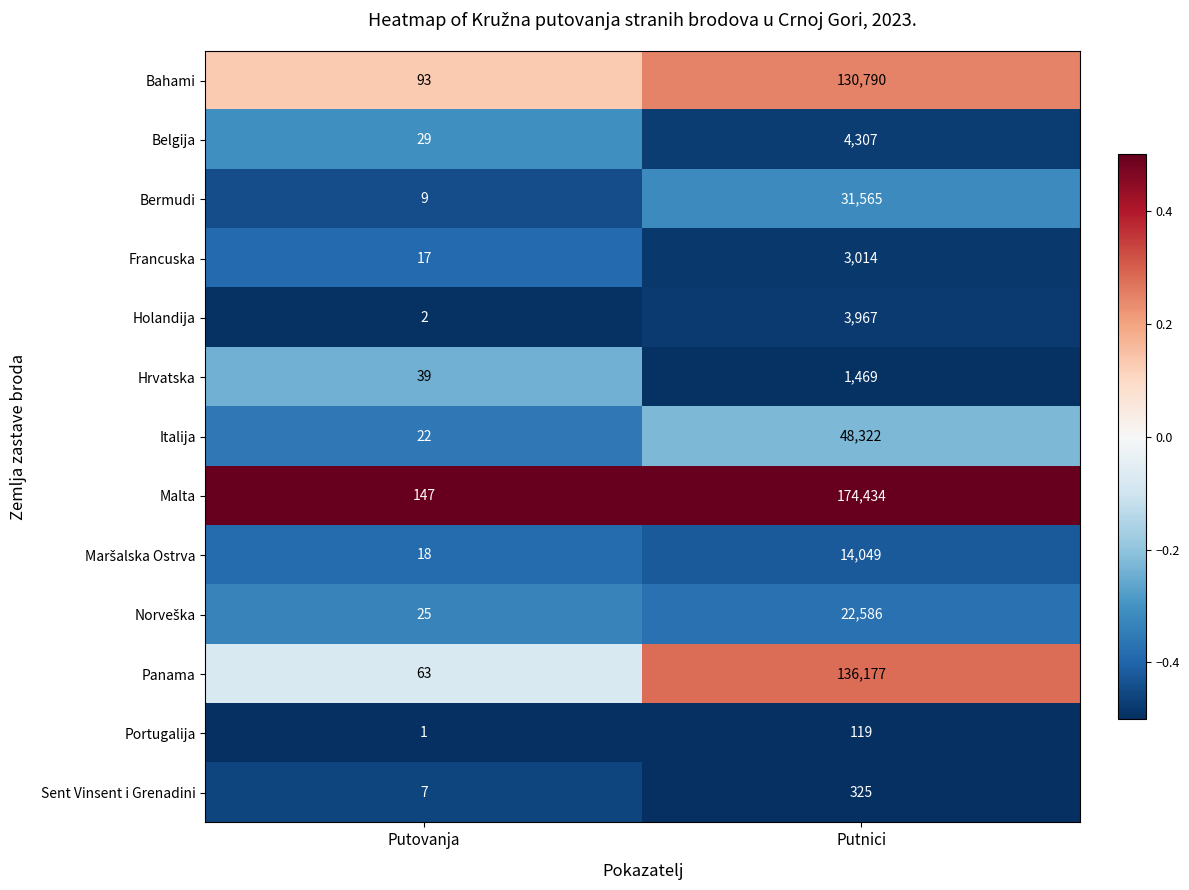

List the labels in order of Bahami value, largest first.

Putnici, Putovanja